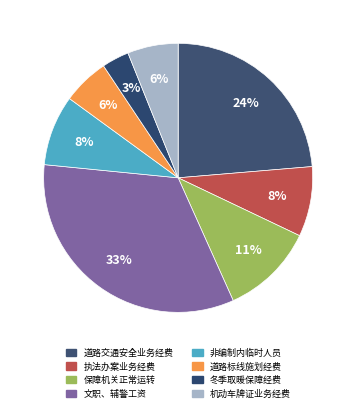

Does any single category account for the majority?

No